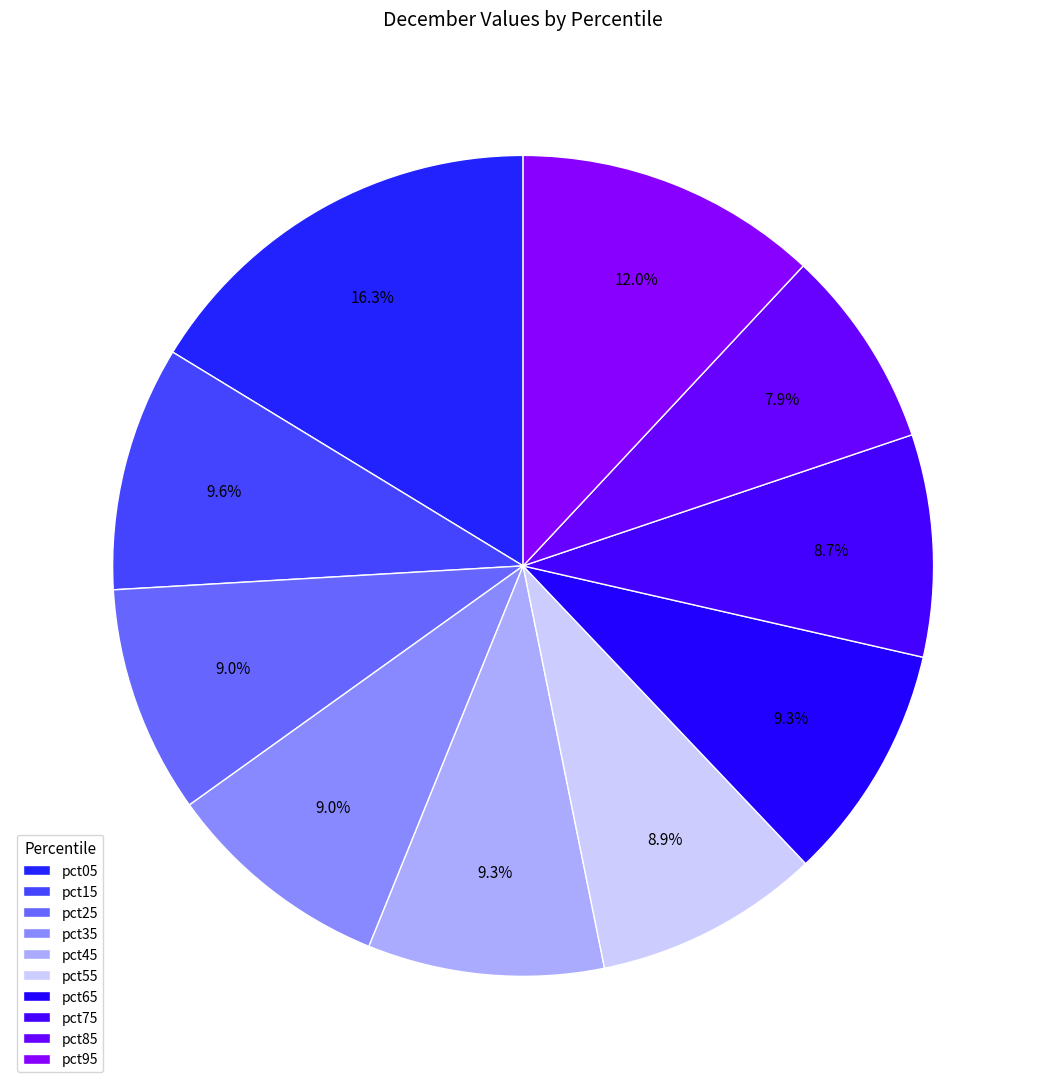

Does pct75 account for over 50% of the chart?

No